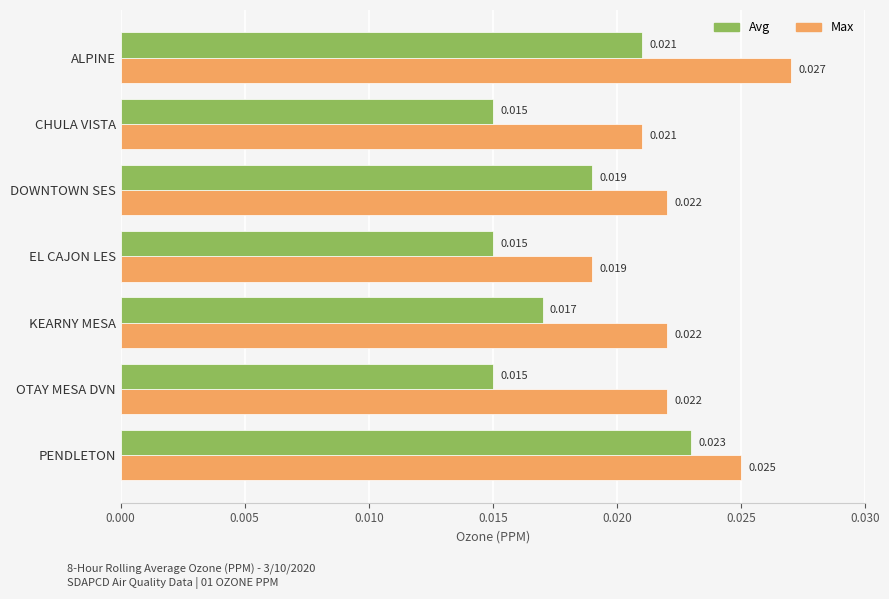

Which category has the highest value in the Avg series?

PENDLETON